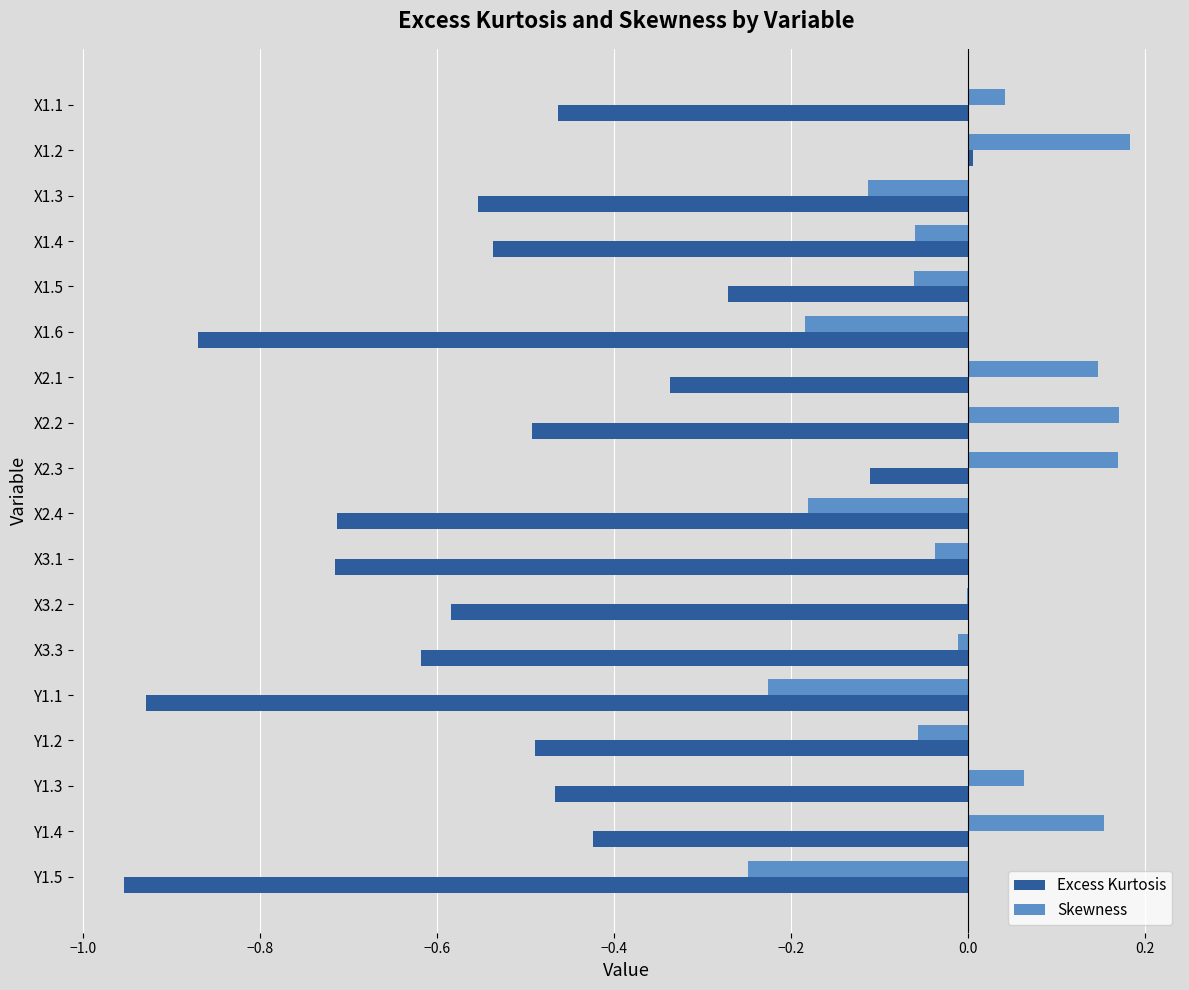

True or false: Skewness has a value of -0.1 at X1.5.

True